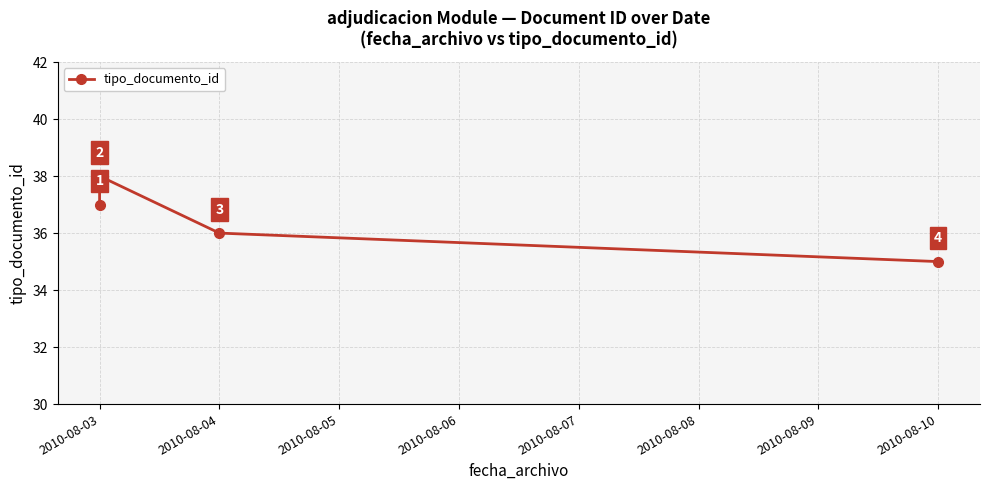

The value at 2010-08-04 is 36. True or false?

True